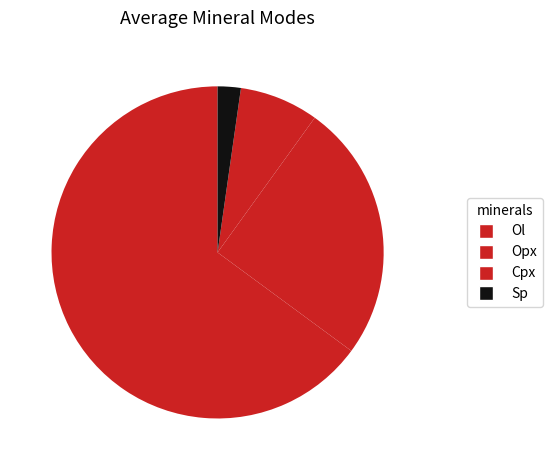

To the nearest percent, what is the difference between the Cpx and Opx slice percentages?

16%